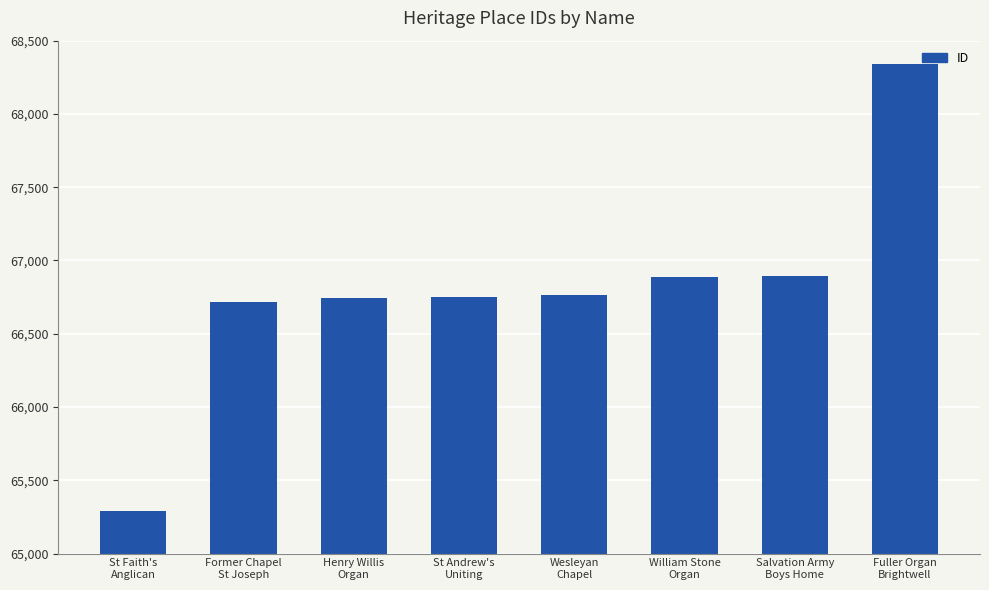

What is the minimum value shown in the chart?

65290